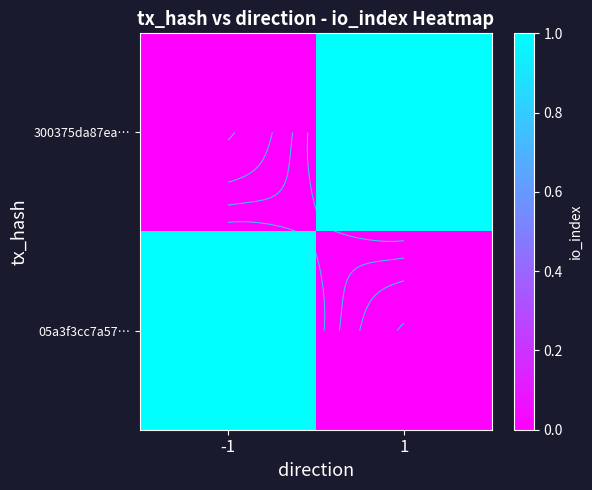

Between -1 and 1, which series saw the biggest shift?

300375da87ea…